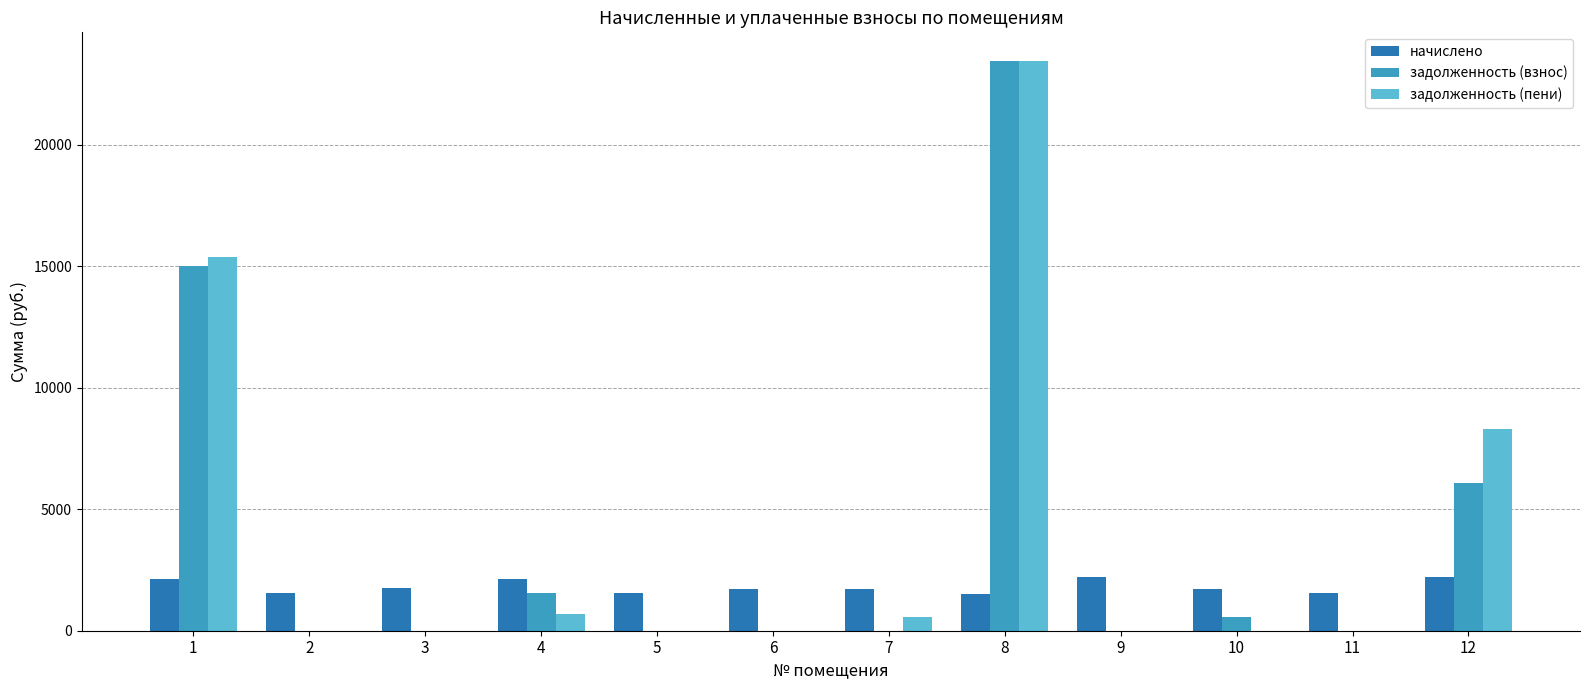

How many categories are shown in the chart?

12